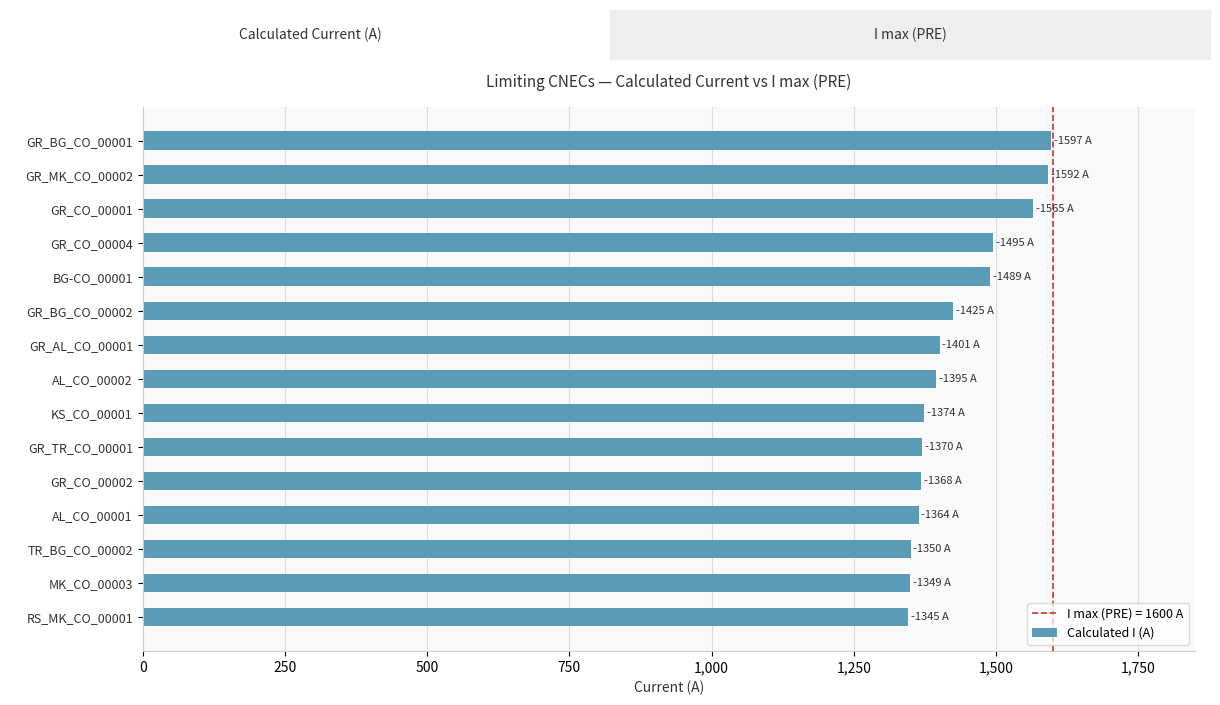

What is the change in value from GR_CO_00001 to GR_AL_CO_00001?

-164